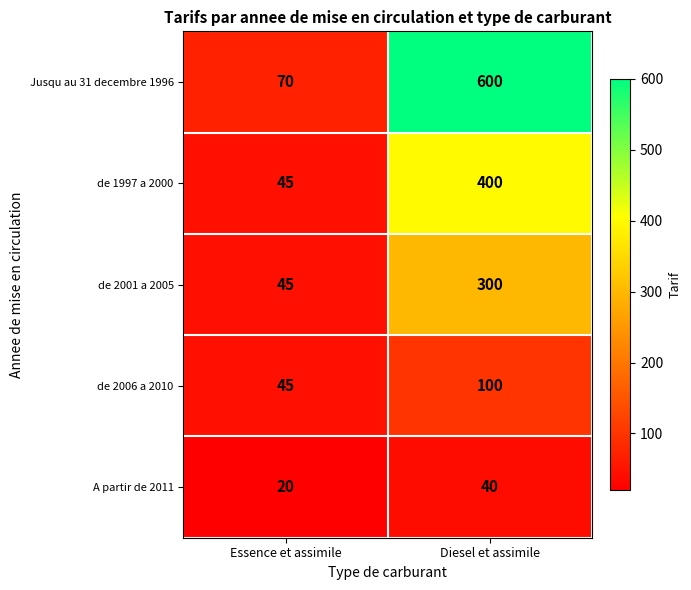

What is the total value across all series at Essence et assimile?

225